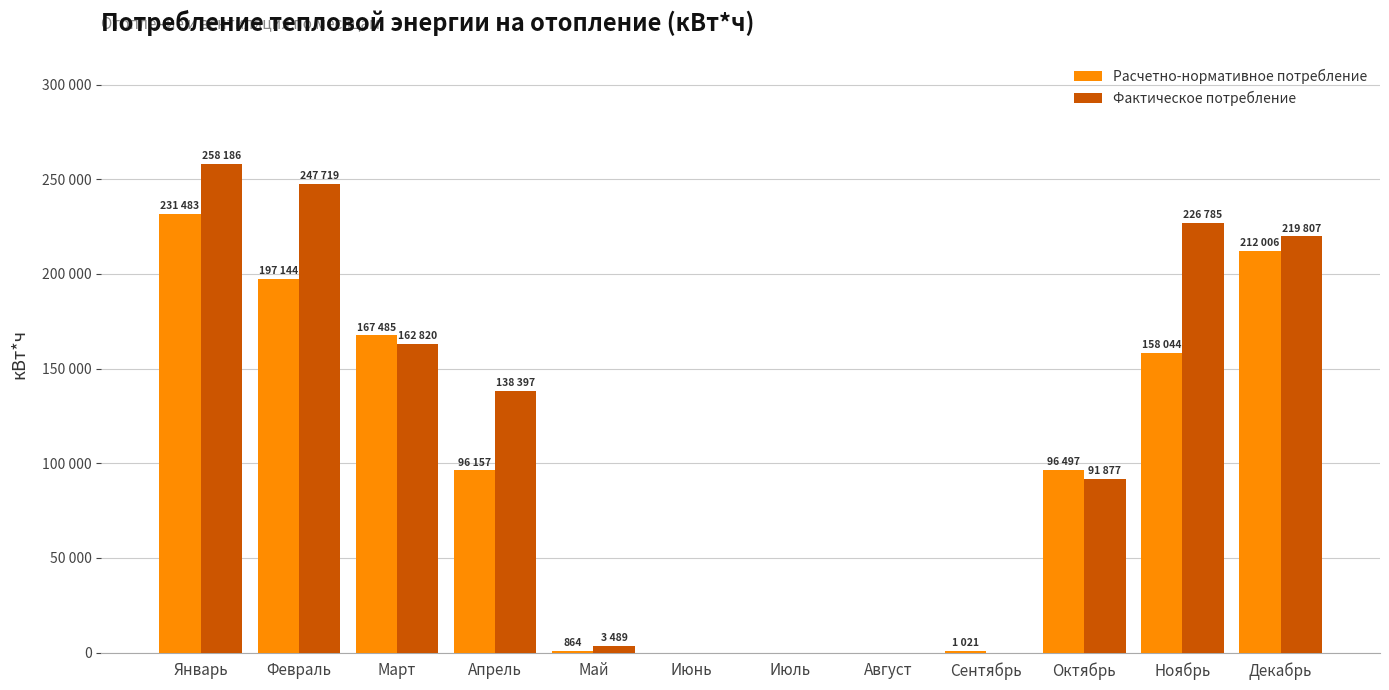

True or false: Фактическое потребление has a value of 91877 at Октябрь.

True